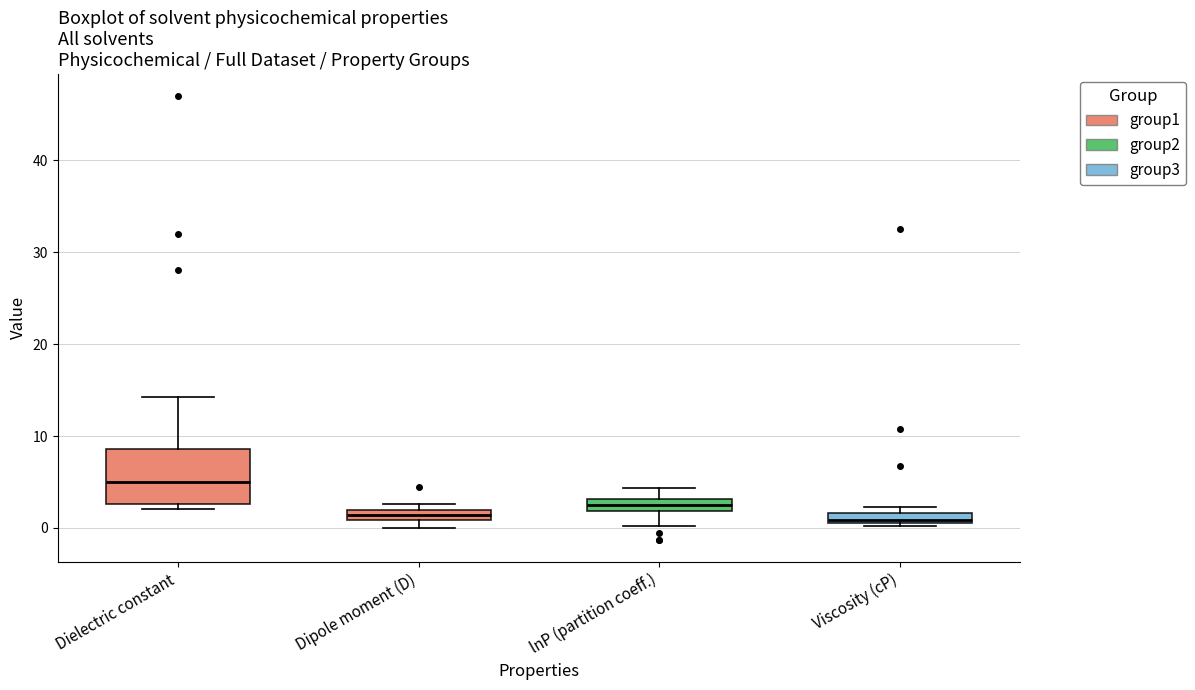

Comparing the boxes themselves (not the whiskers), which one is the tallest?

Dielectric constant